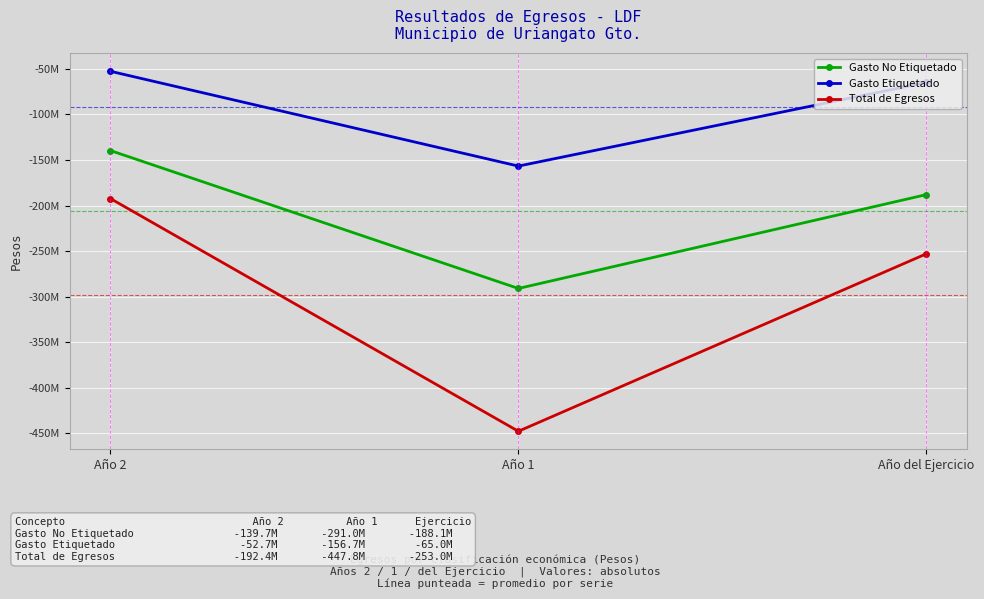

Does the chart have visible grid lines?

Yes